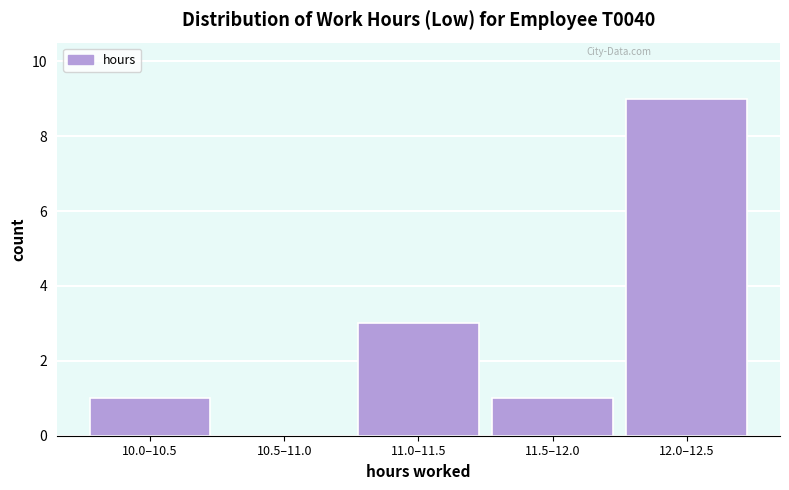

Reading left to right, extract all data points from this chart.

10.0–10.5=1	10.5–11.0=0	11.0–11.5=3	11.5–12.0=1	12.0–12.5=9